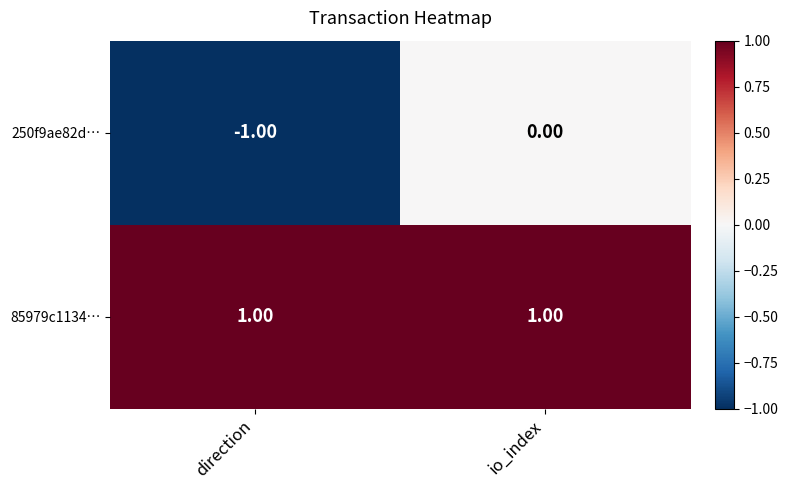

Which series has the largest range (max minus min)?

250f9ae82d…